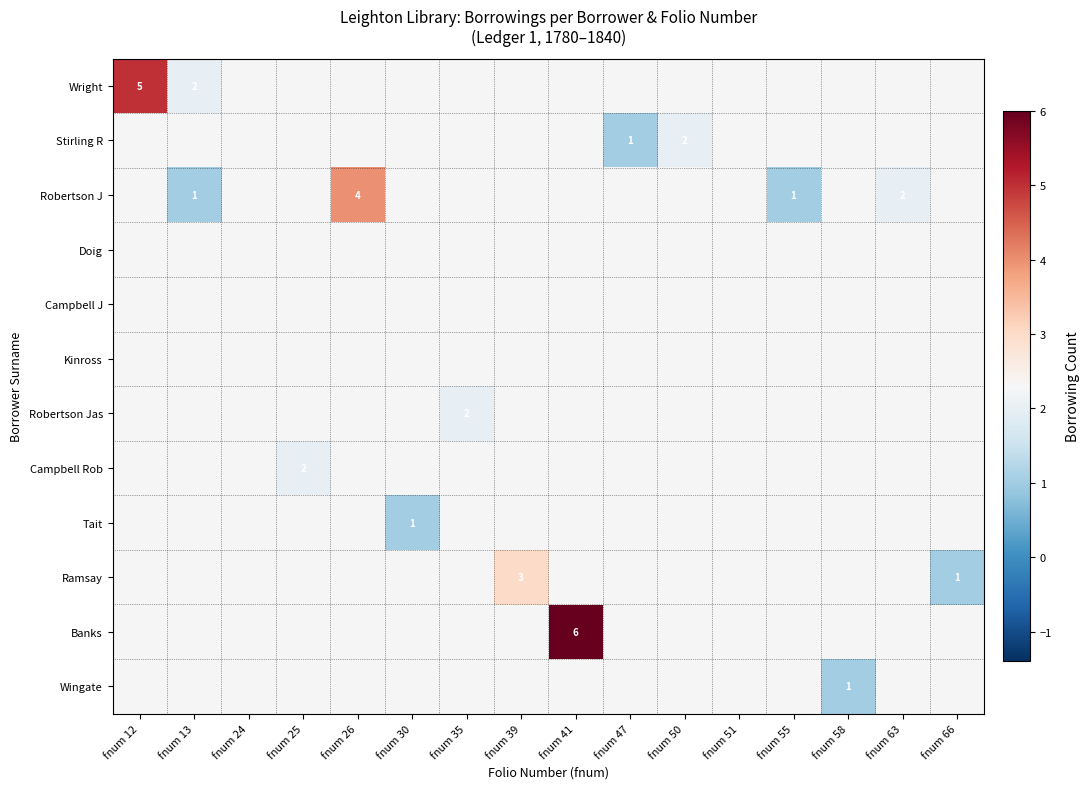

Is it true that Stirling R equals 1 at fnum 47?

True